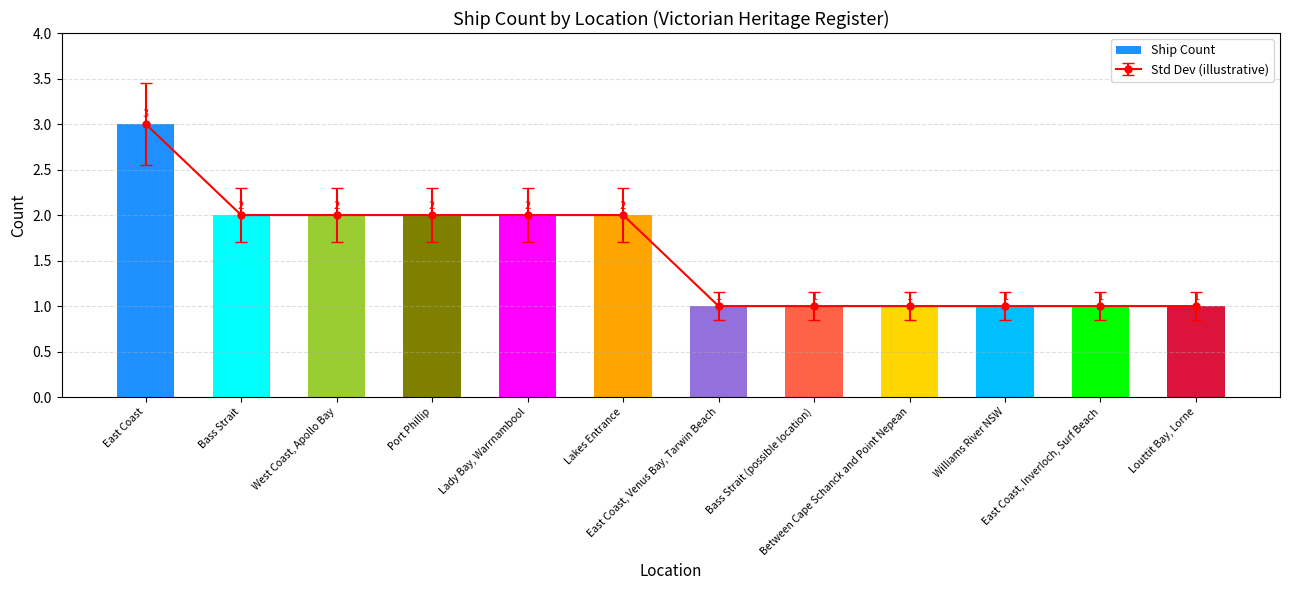

Are the bars grouped side by side (vs. stacked)?

No